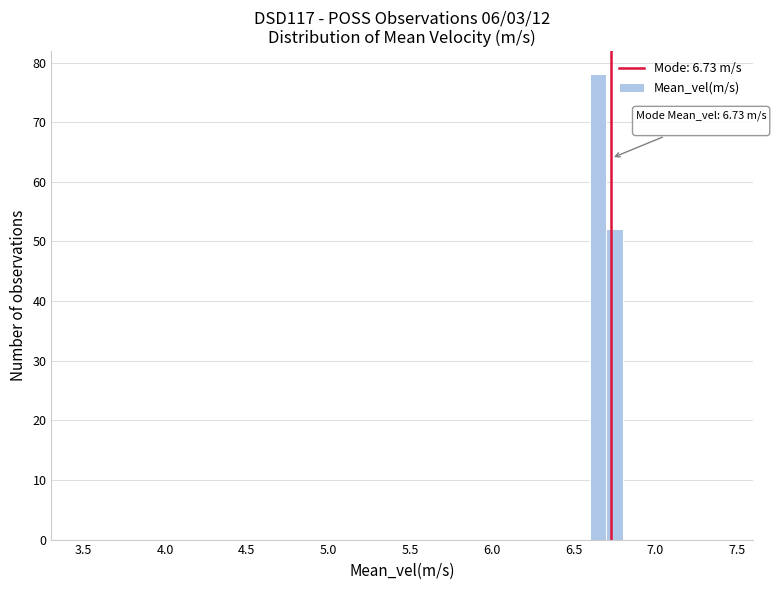

Around what value on the x-axis is the tallest bar? Give the approximate position of its centre, as read against the axis.

6.65